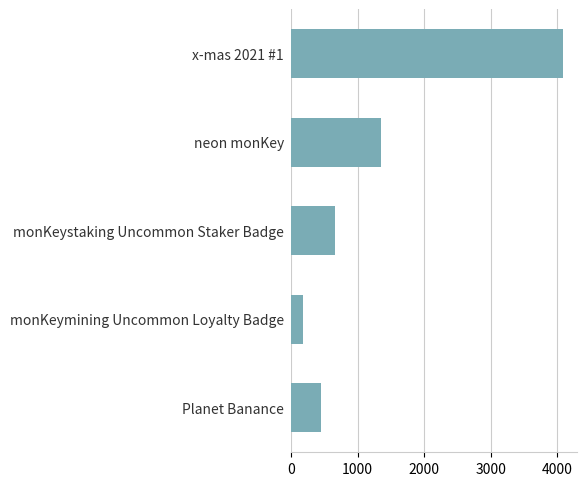

What is the difference between the maximum and minimum values?

3915